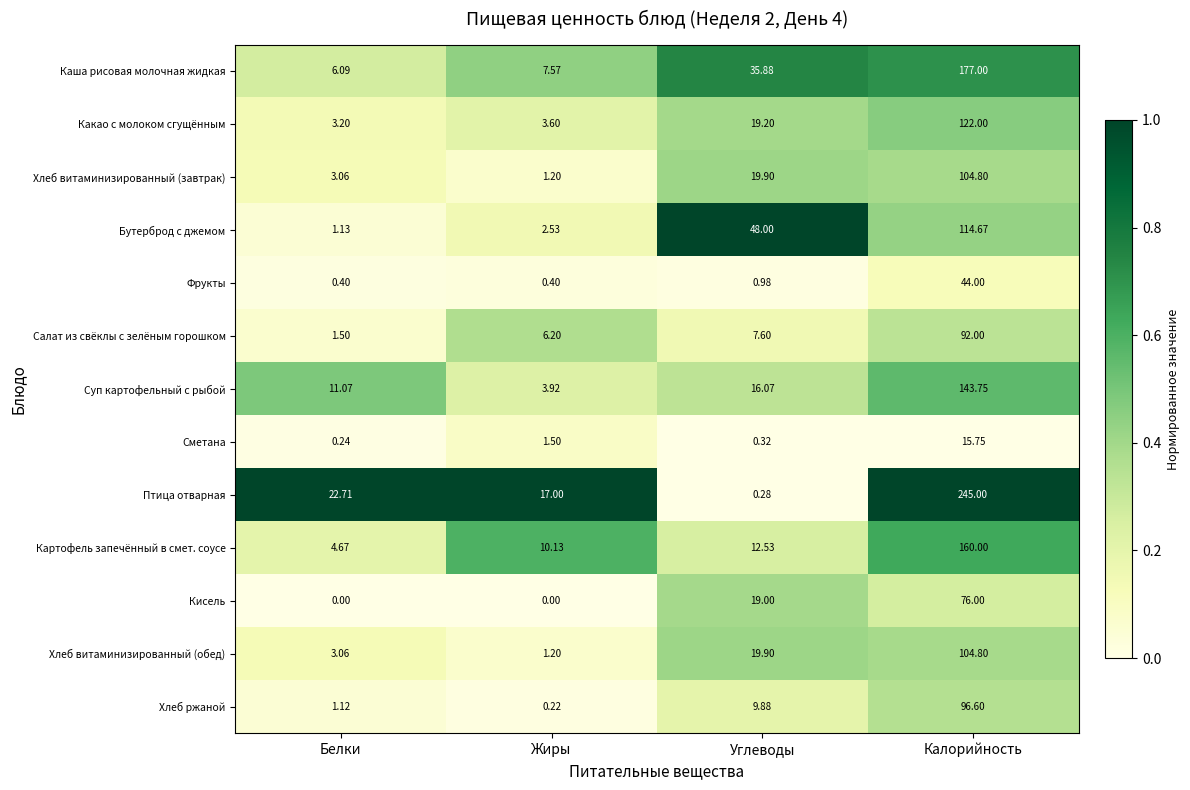

What is the total value across all series at Углеводы?

209.5